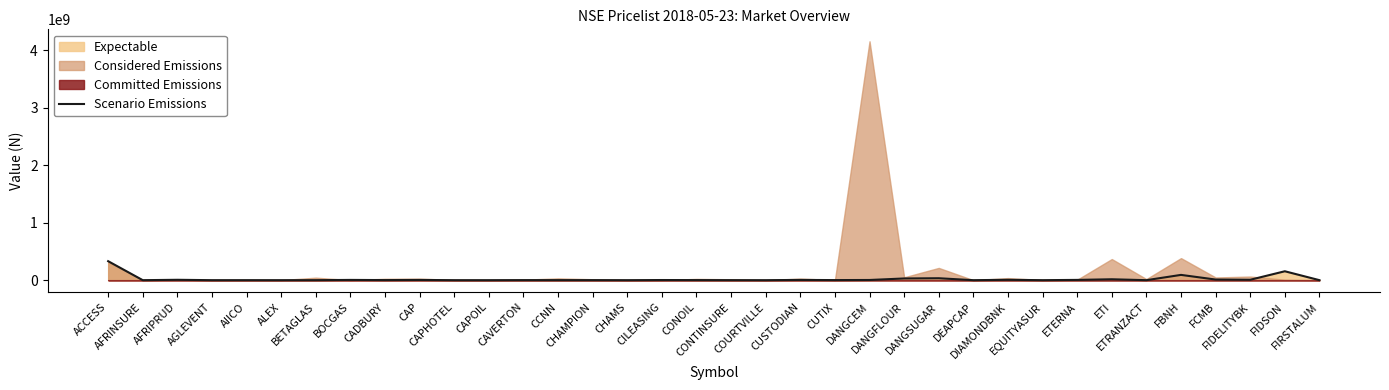

What is the change in value from CHAMPION to CONTINSURE?

-486137.6